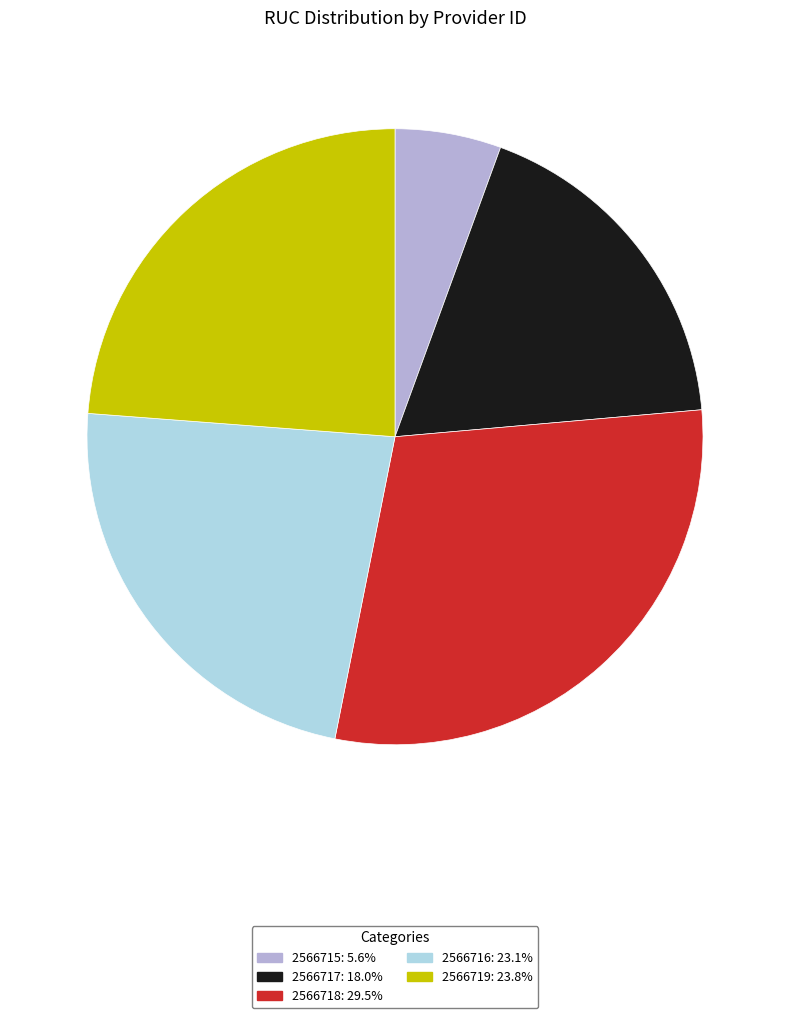

Does any single category account for the majority?

No